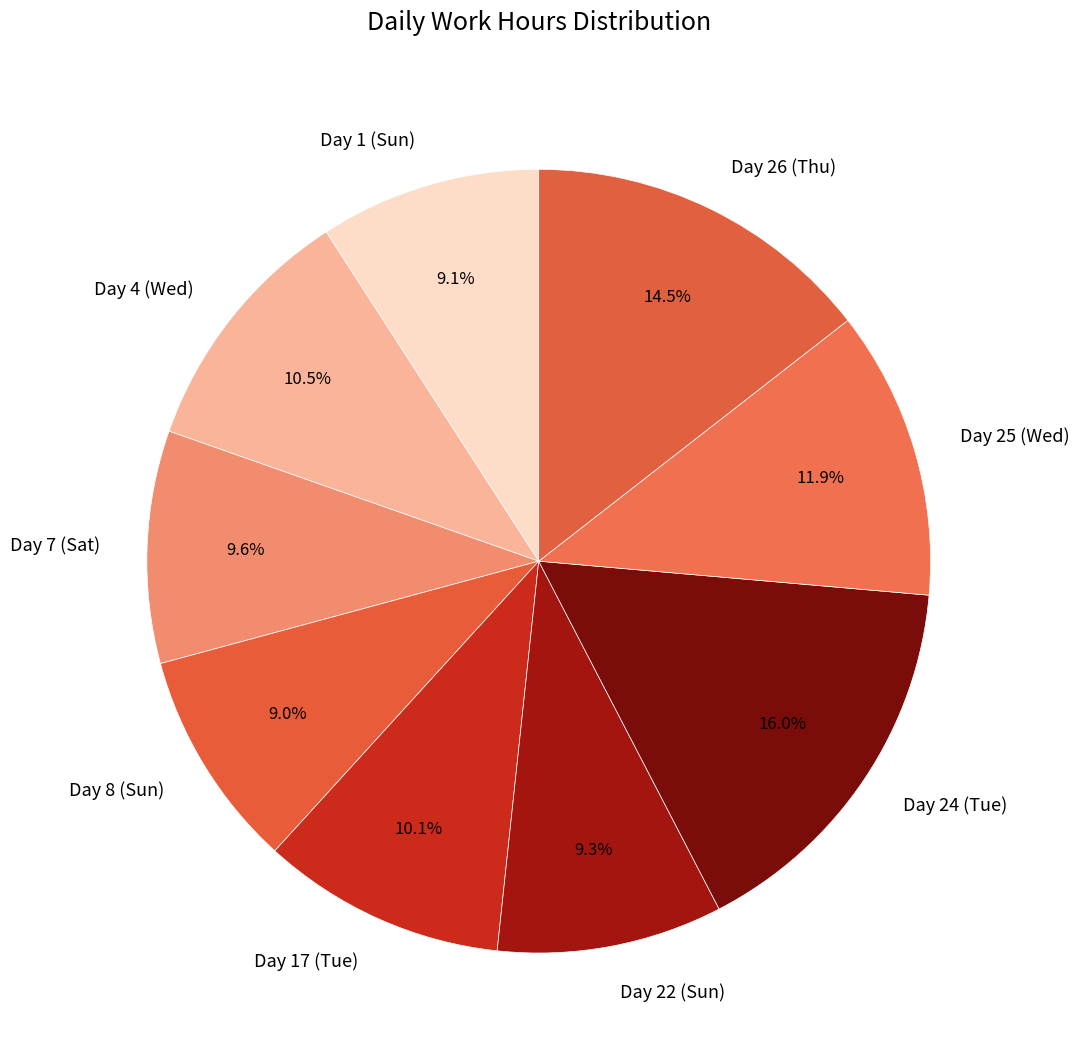

To the nearest percent, what portion does Day 8 (Sun) represent?

9%